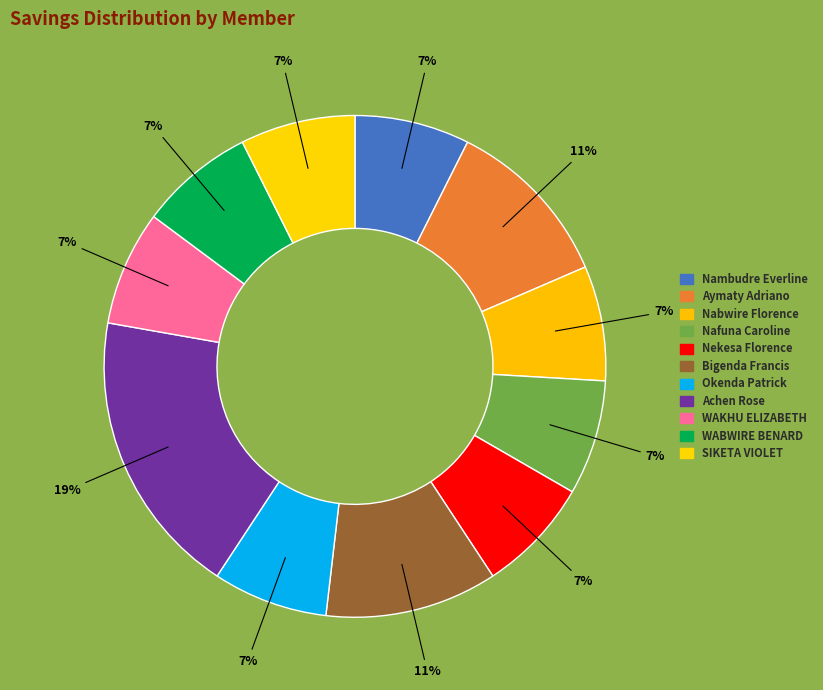

What is the total percentage of WABWIRE BENARD and Nafuna Caroline?

14.8%